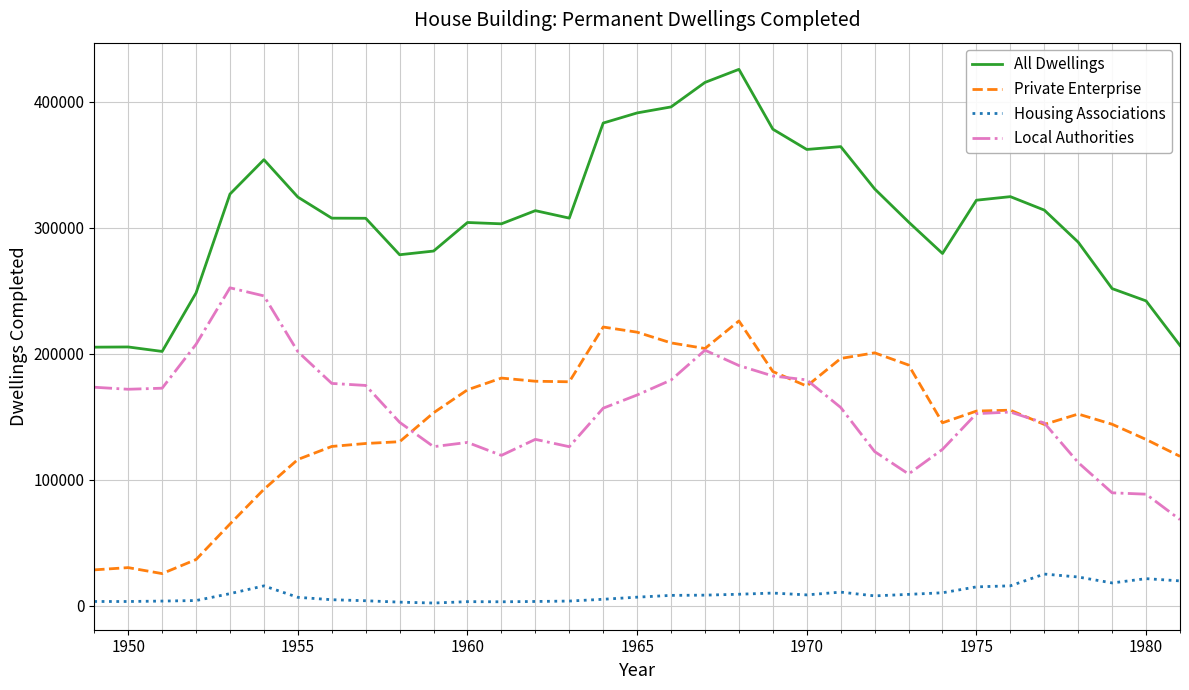

What are all the series names shown in the legend?

All Dwellings, Private Enterprise, Housing Associations, Local Authorities